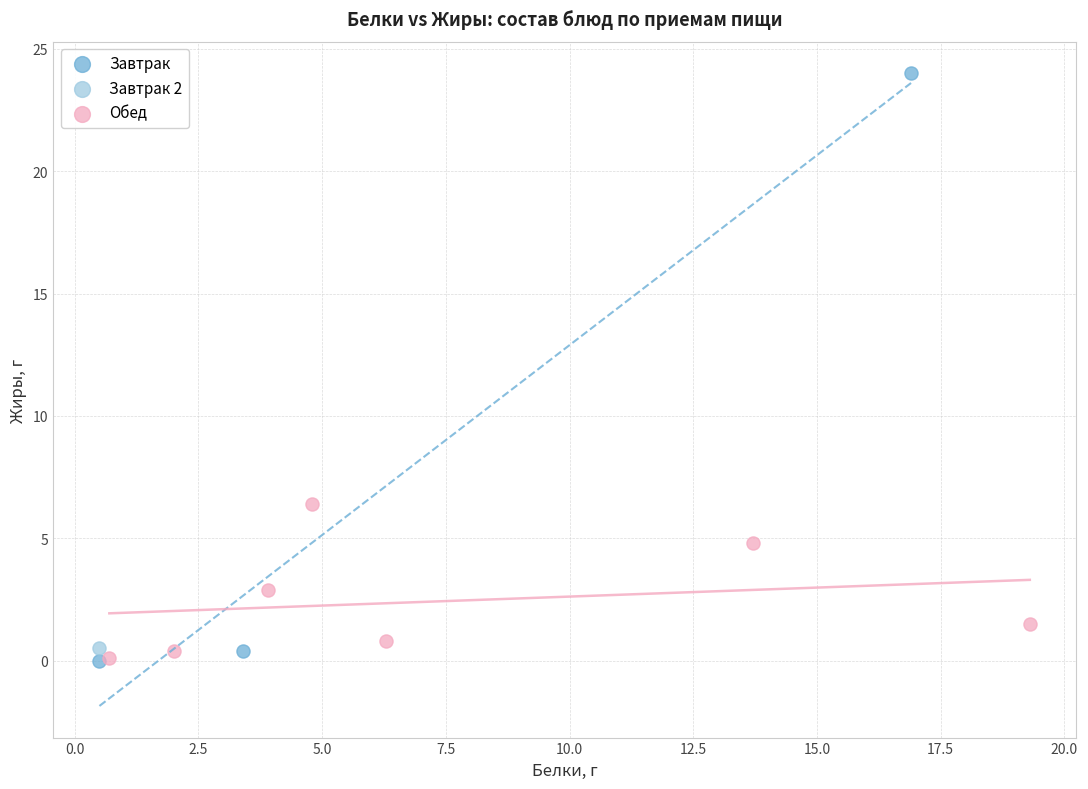

What are all the series names shown in the legend?

Завтрак, Завтрак 2, Обед